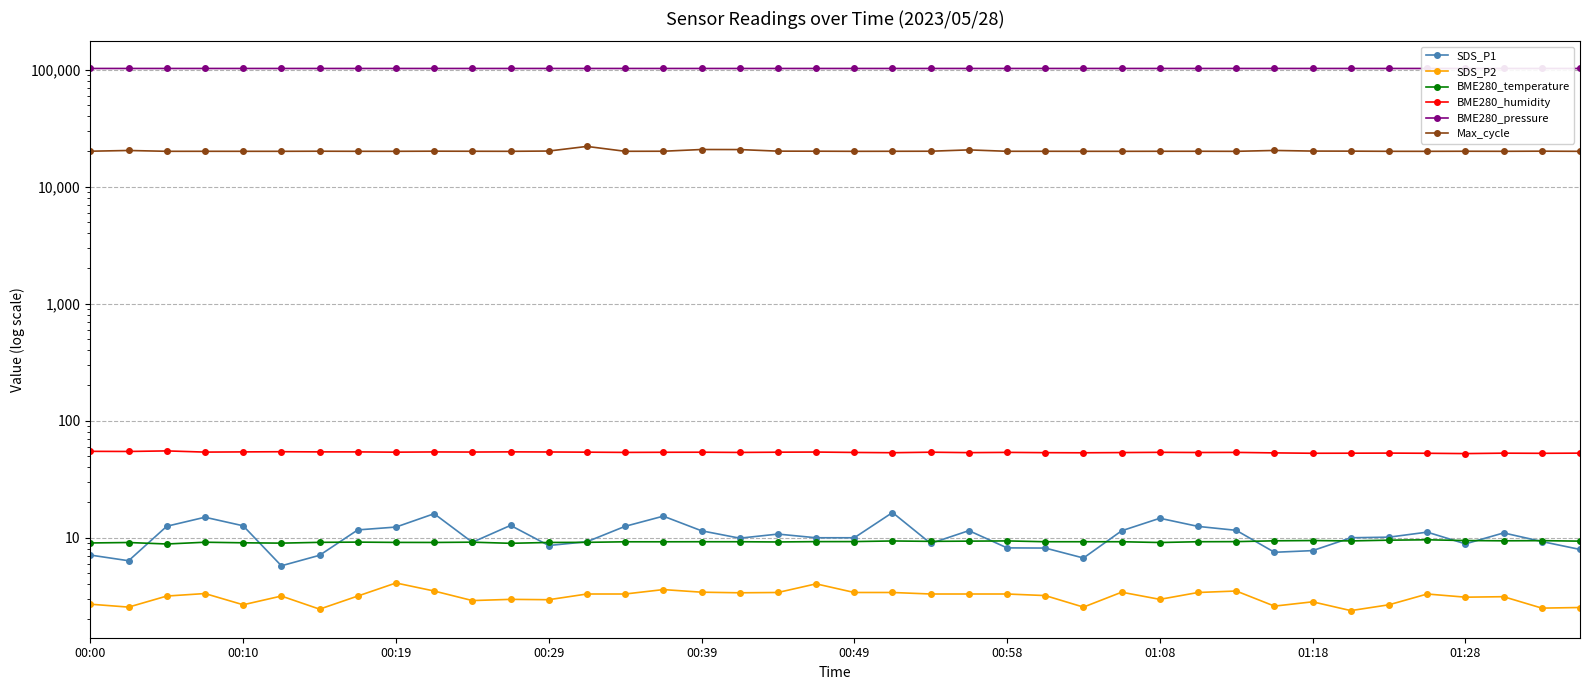

Is this an area chart (filled region under the line)?

No